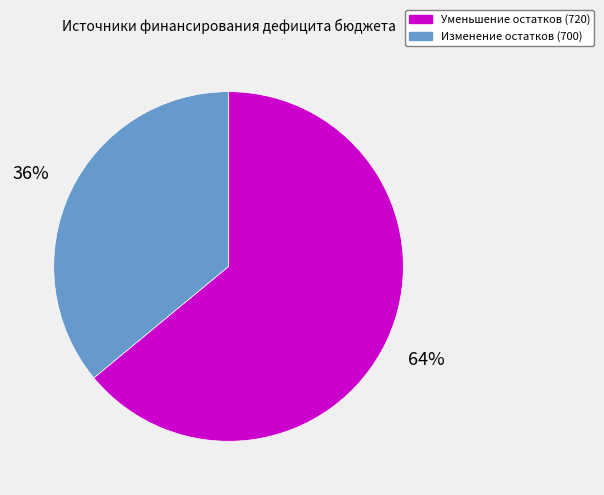

The Изменение остатков (700) slice represents 36% of the pie. True or false?

True